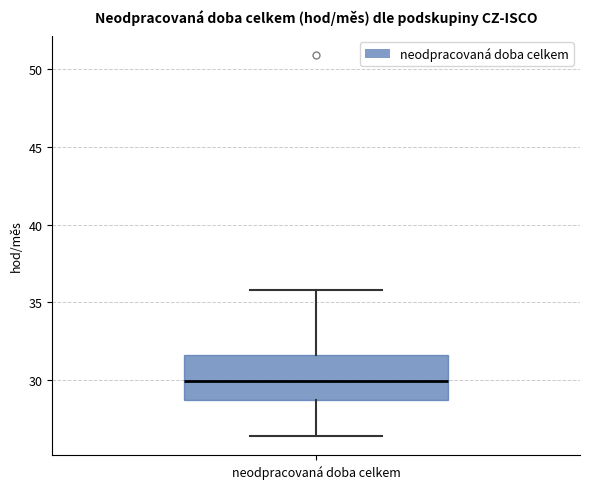

Transcribe this box plot: give where the median line is, the range the box spans, and where the two whiskers end, as read against the y-axis. The values are not printed on the chart, so give them approximately, as read against the axis.

median 30.0, box 28.5 to 31.5, whiskers 26.5 to 36.0